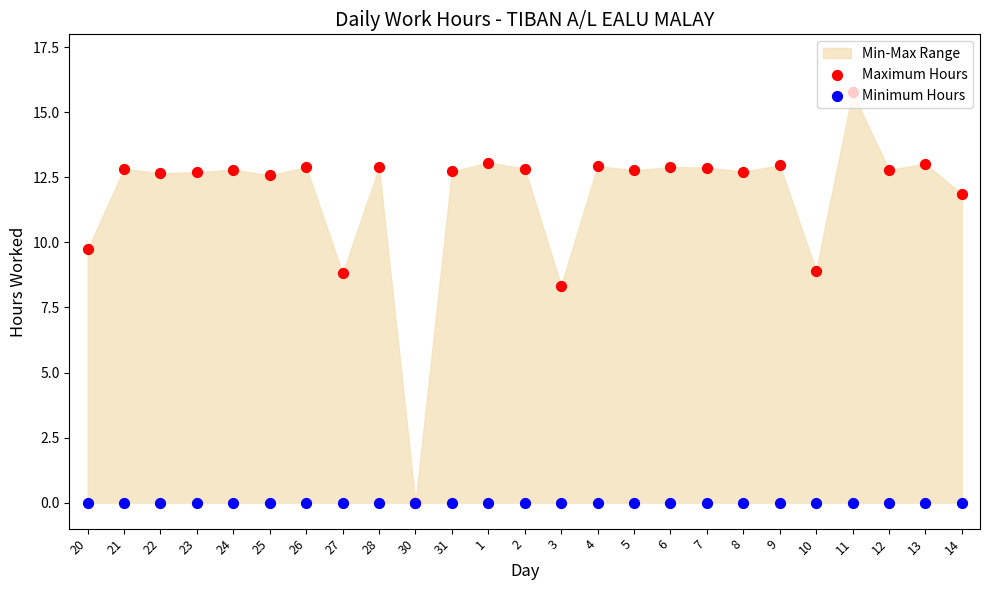

Which series has the widest spread of Y values?

Maximum Hours